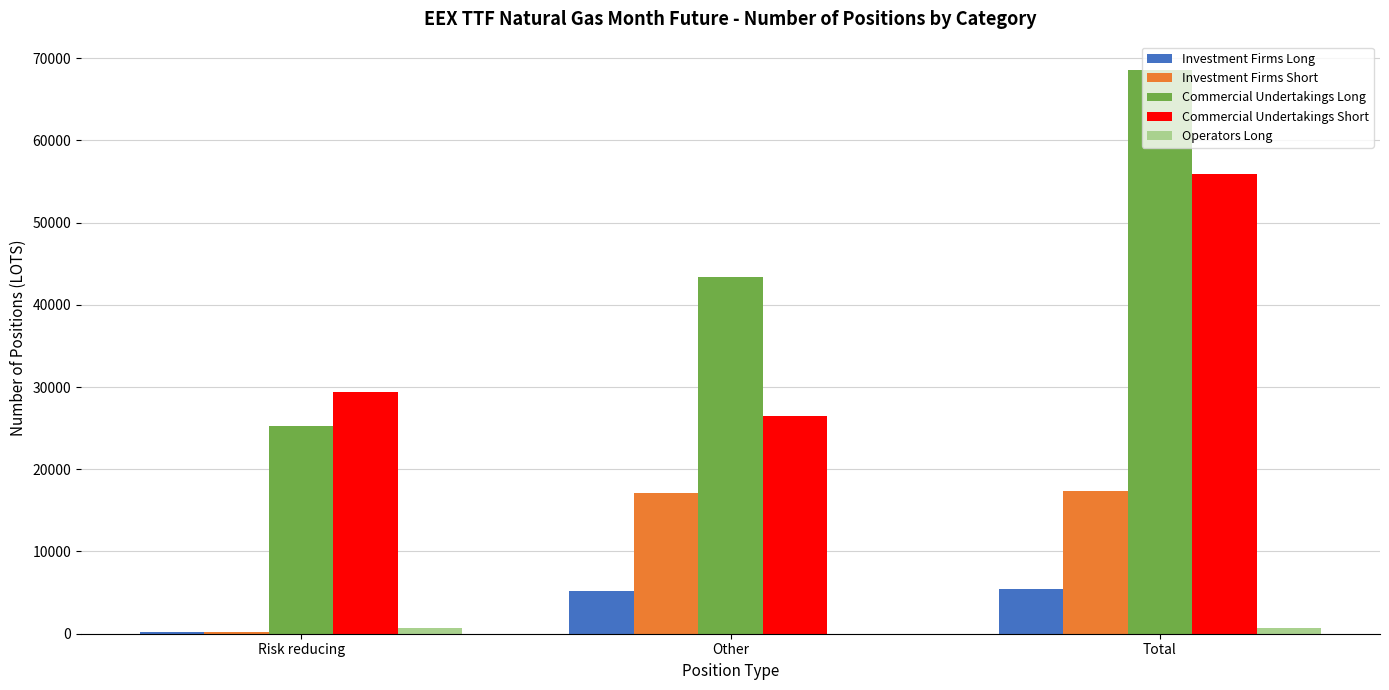

Which series has the largest range (max minus min)?

Commercial Undertakings Long